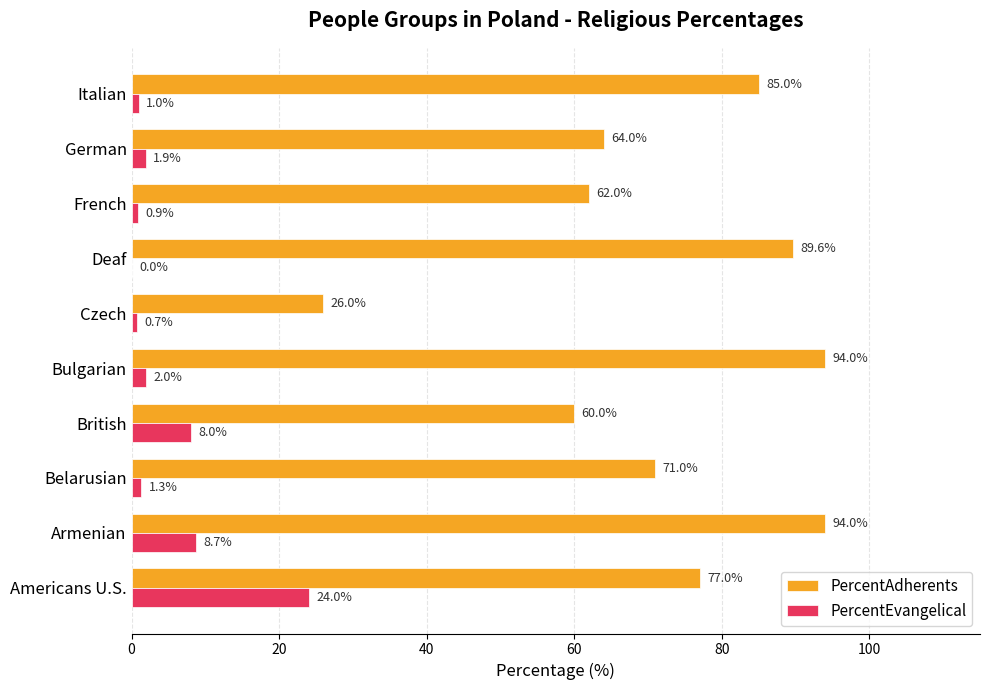

Where is PercentEvangelical nearest to the value 12?

Armenian